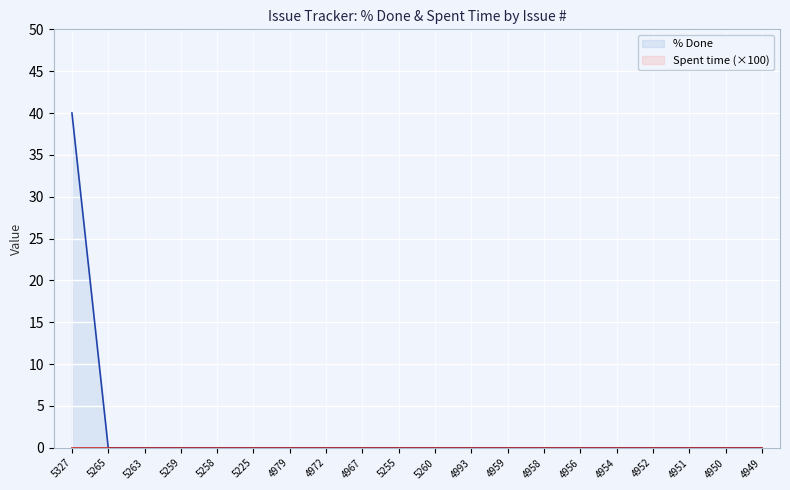

What position from the left is 4958?

14